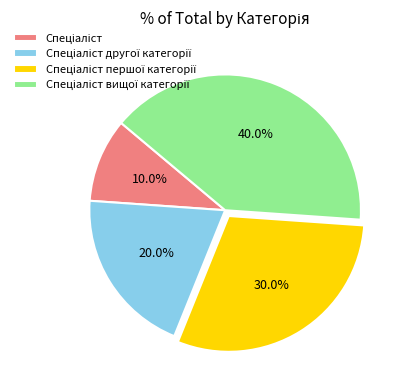

Is there a majority slice in this chart?

No